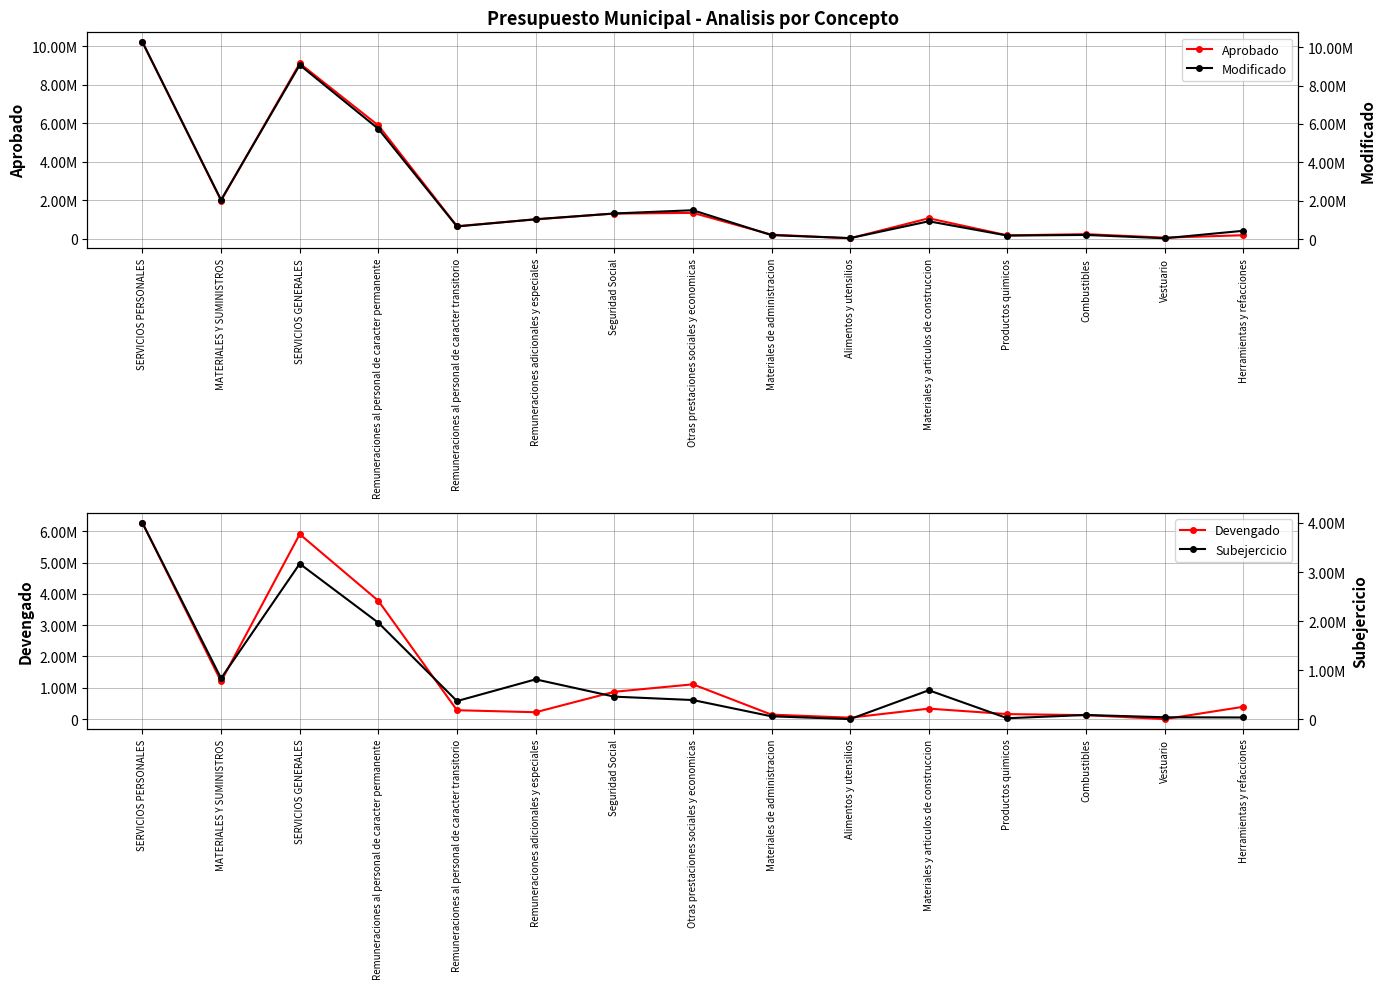

Between SERVICIOS GENERALES and Seguridad Social, which series saw the biggest shift?

Aprobado